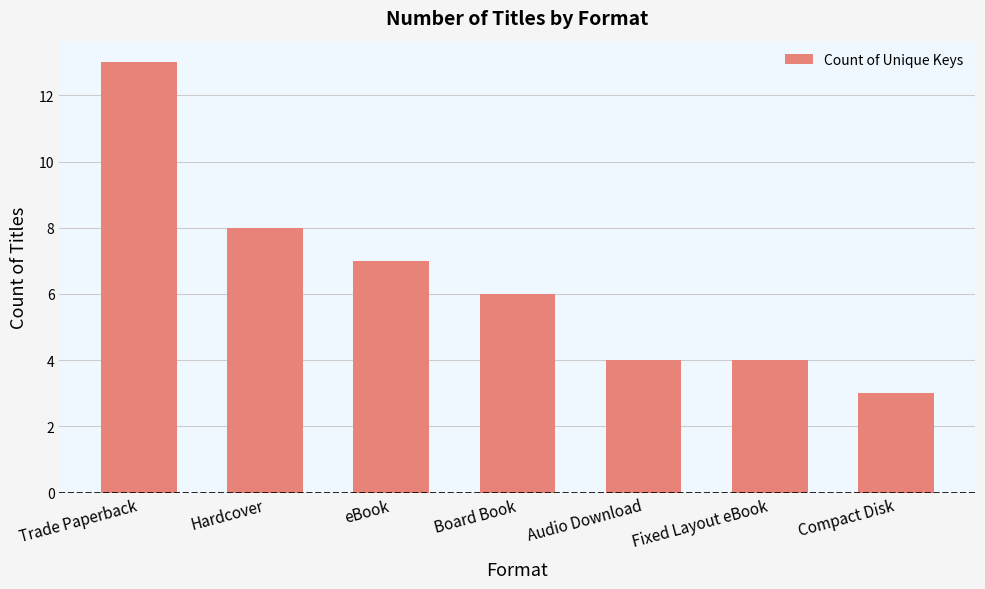

The chart shows a value of 20 at Trade Paperback. True or false?

False